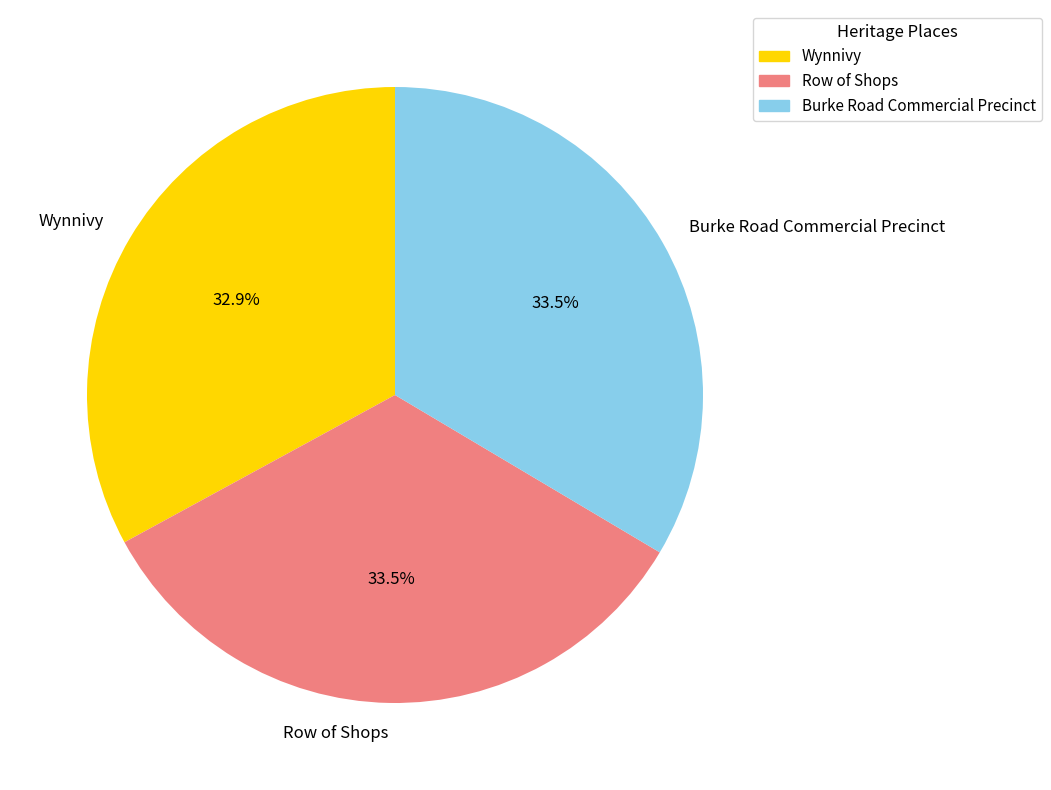

Does Wynnivy represent more than half of the total?

No